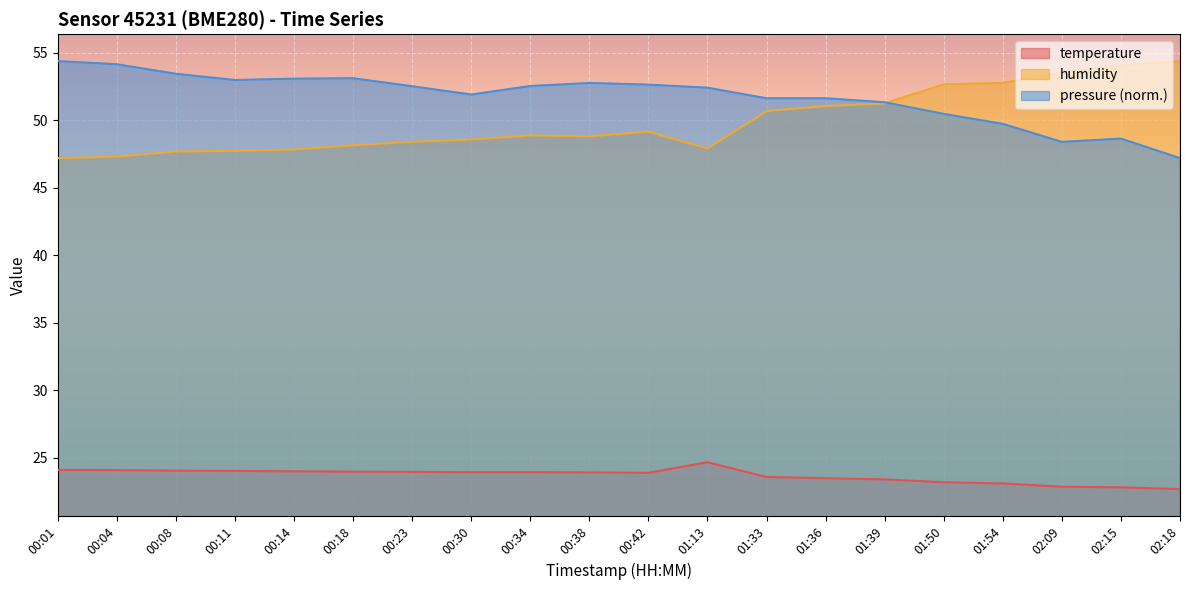

Where does the humidity series first go above 48?

00:18